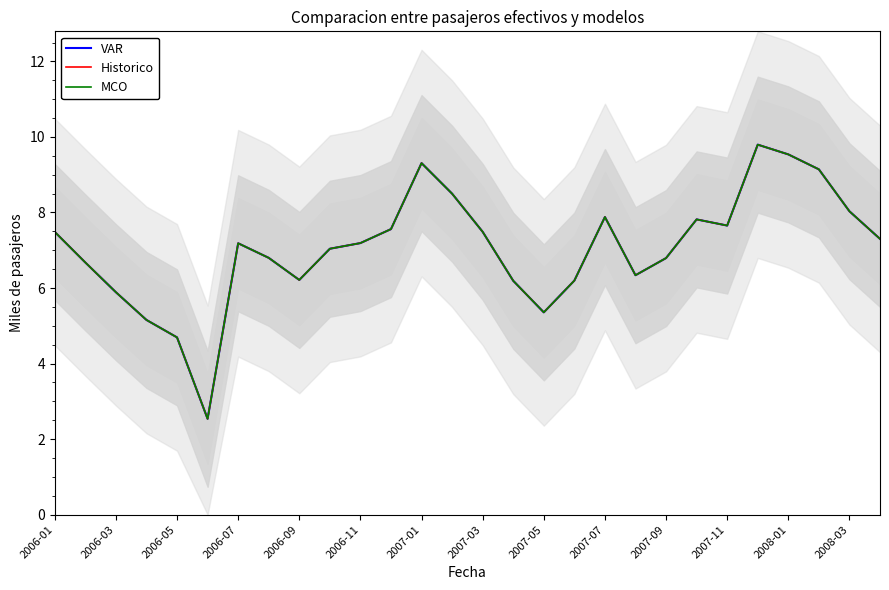

True or false: VAR and MCO cross at least once.

False